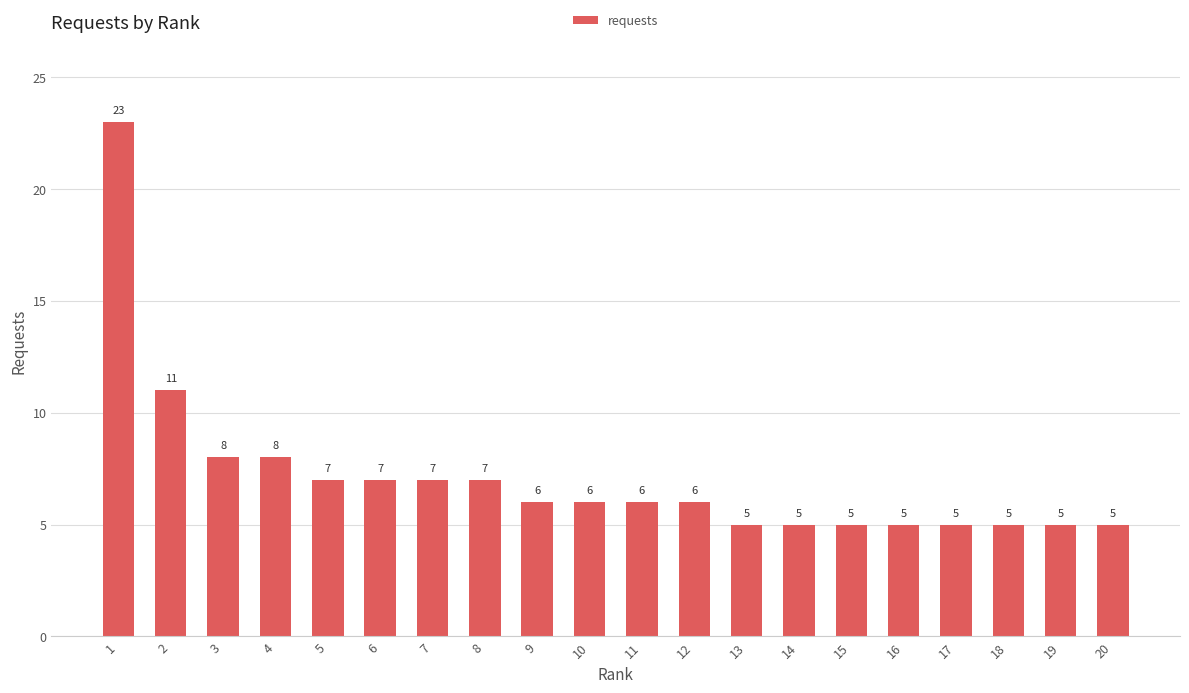

At which label does the data first exceed 6?

1